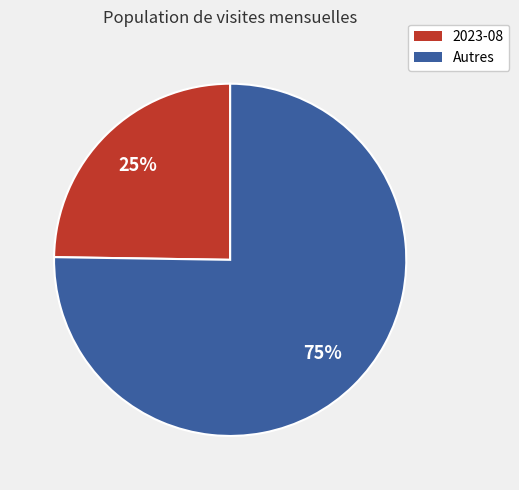

Which has a higher value, Autres or 2023-08?

Autres